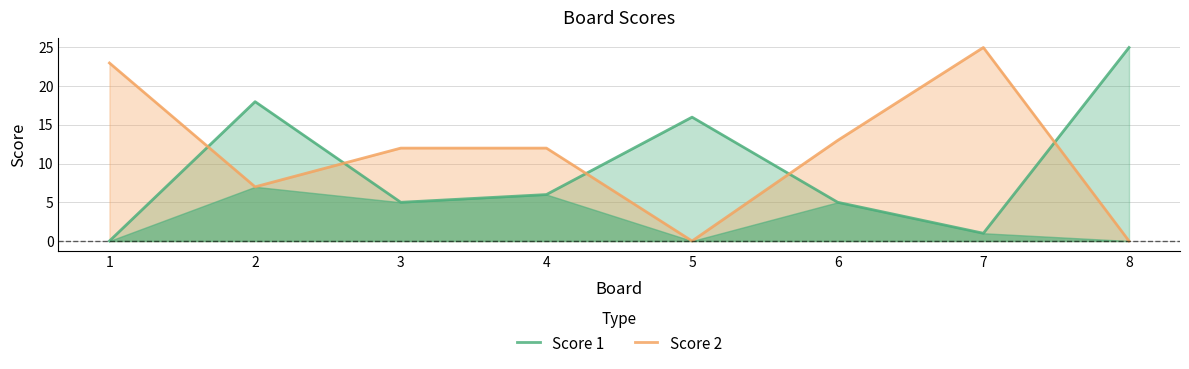

True or false: Score 1 and Score 2 cross at least once.

True